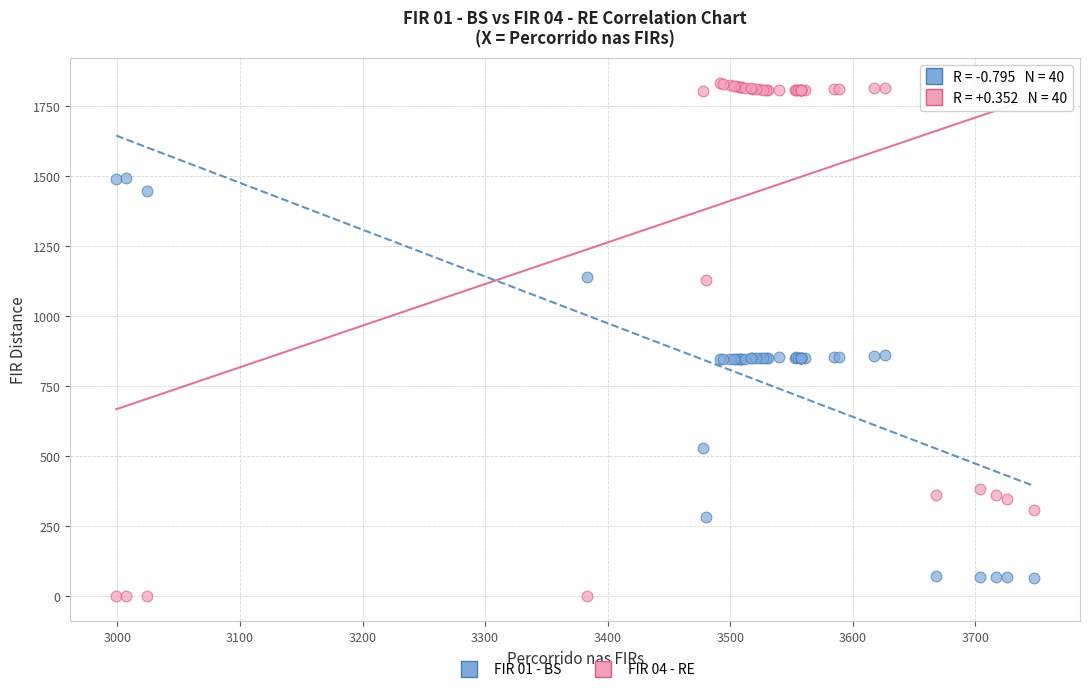

Which series has the widest spread of Y values?

FIR 04 - RE